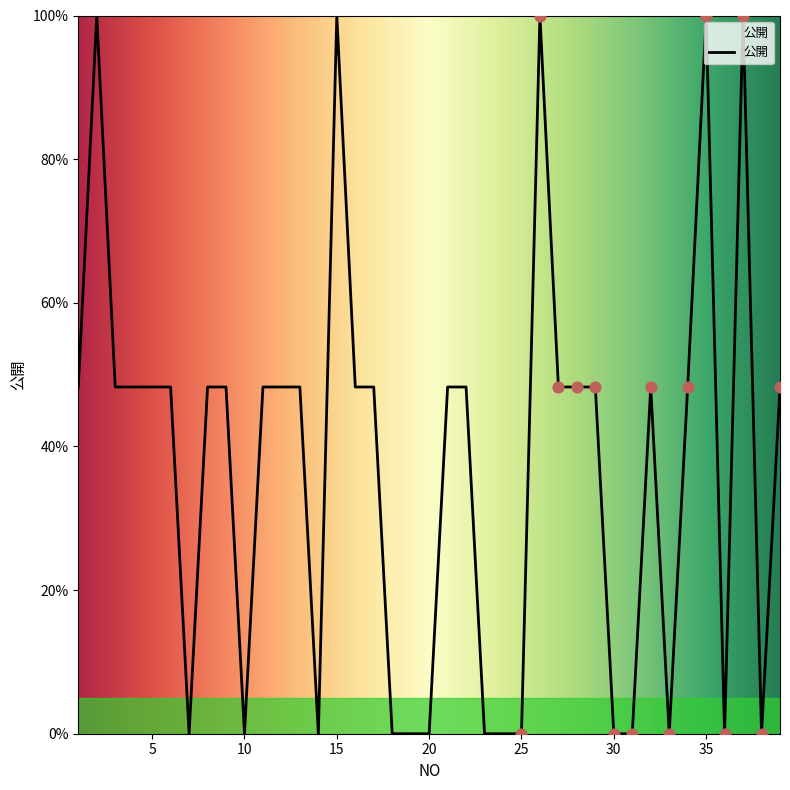

What is the difference between the maximum and minimum values?

100.0